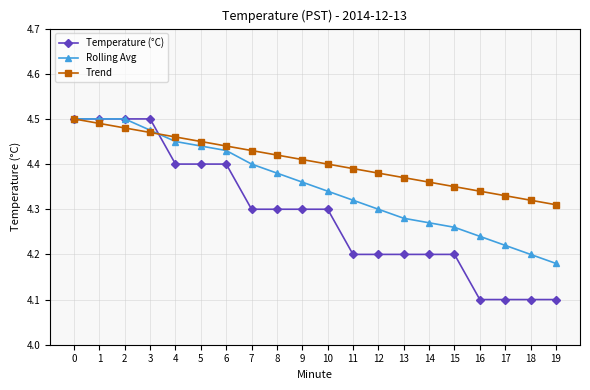

What is the spread (max minus min) of values at 9?

0.1